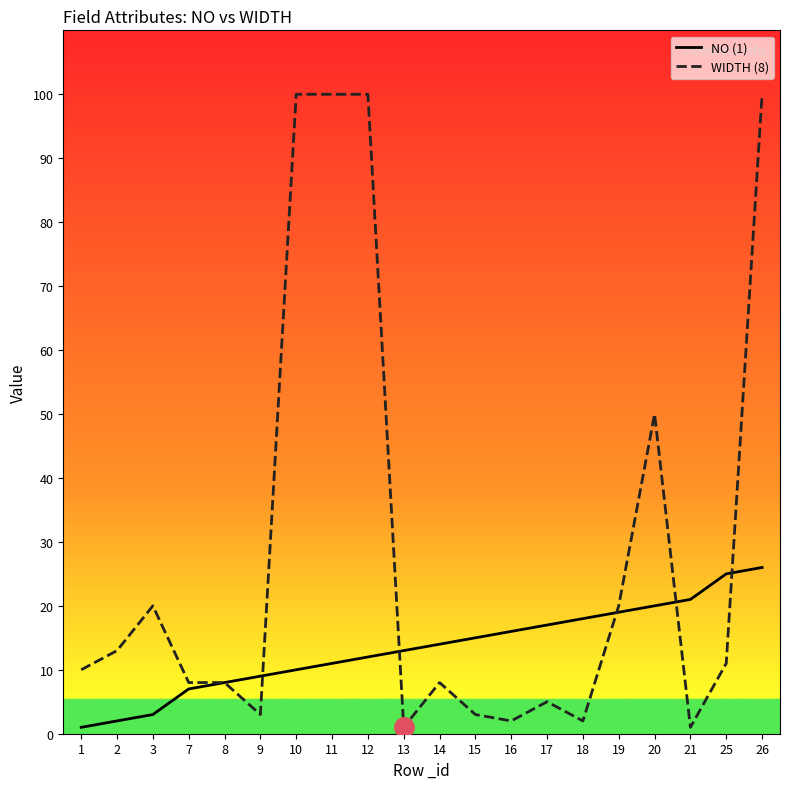

What is the difference between the maximum and minimum values in the WIDTH (8) series?

99